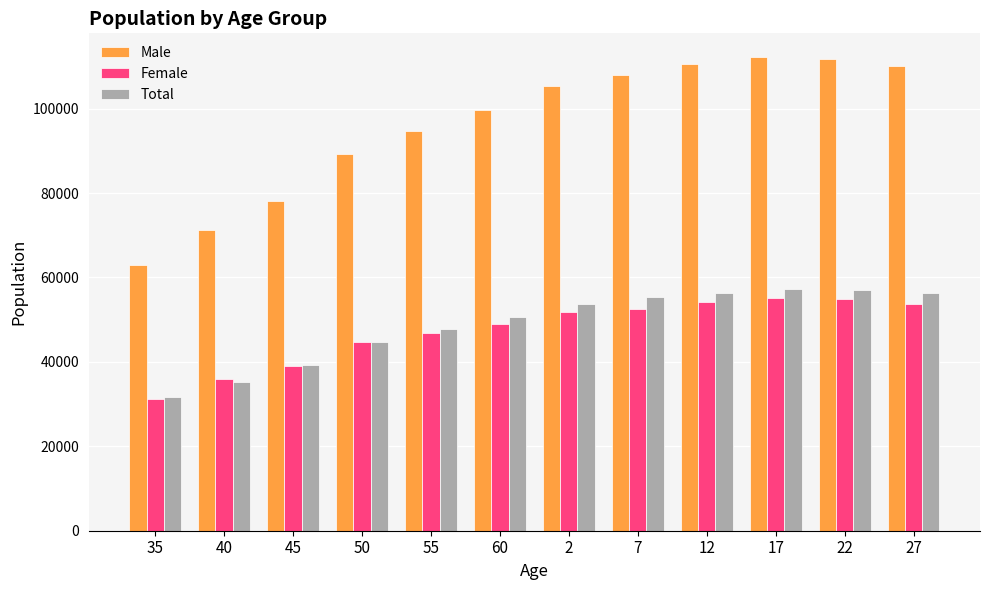

What is the label of the 5th bar from the left?

55